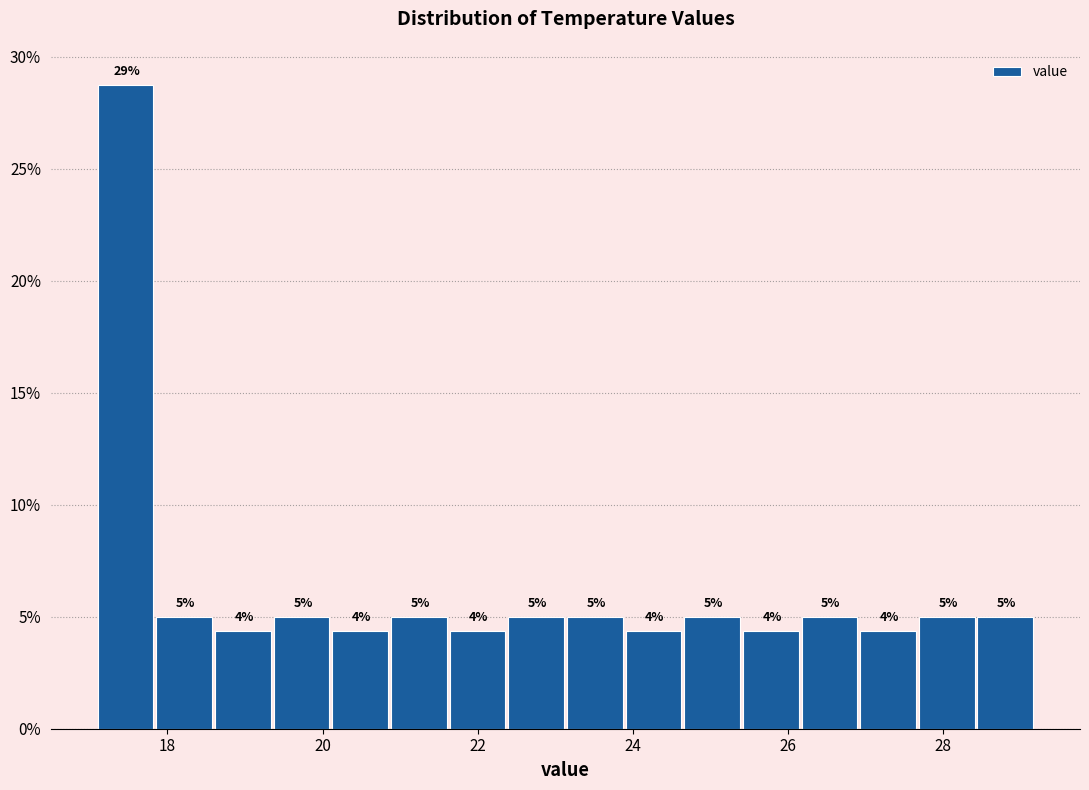

Read against the x-axis, roughly where is the centre of the tallest bar?

17.4